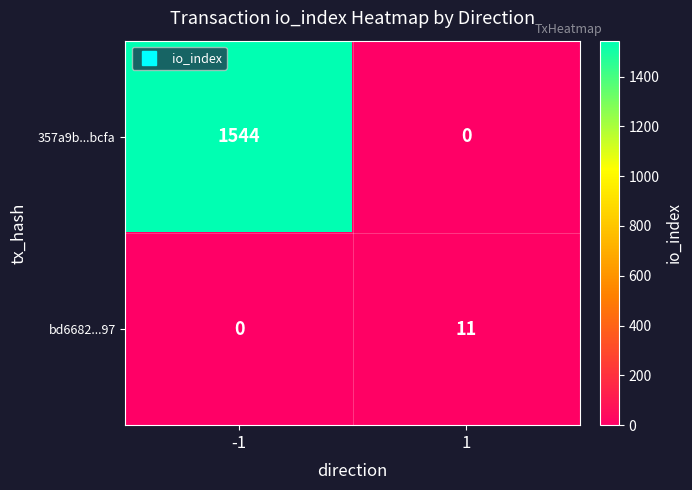

What is the maximum value shown in the chart?

1544